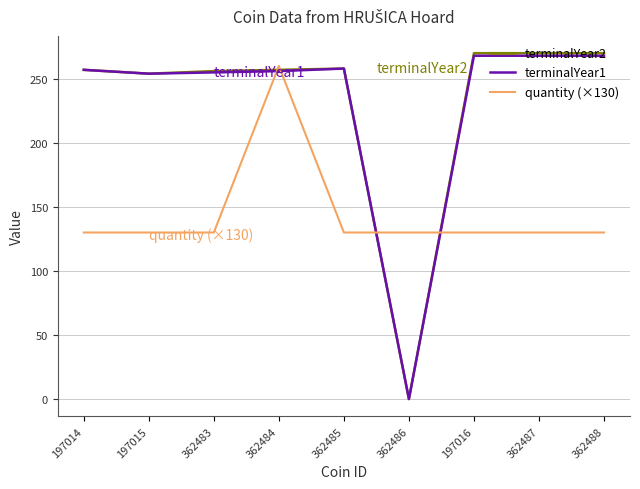

Which series has the largest range (max minus min)?

terminalYear2